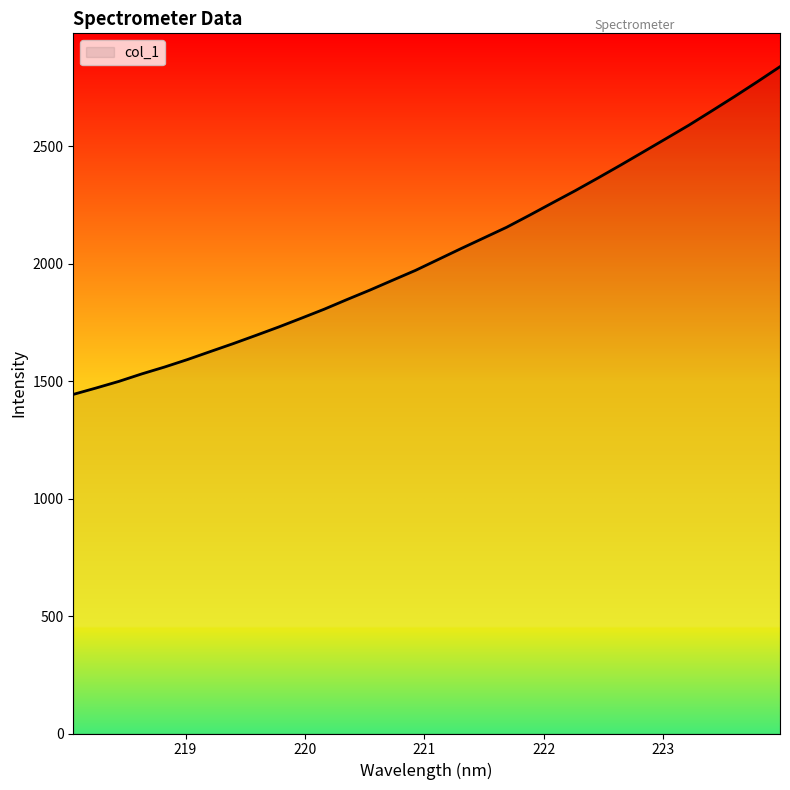

What is the maximum value shown in the chart?

2837.9